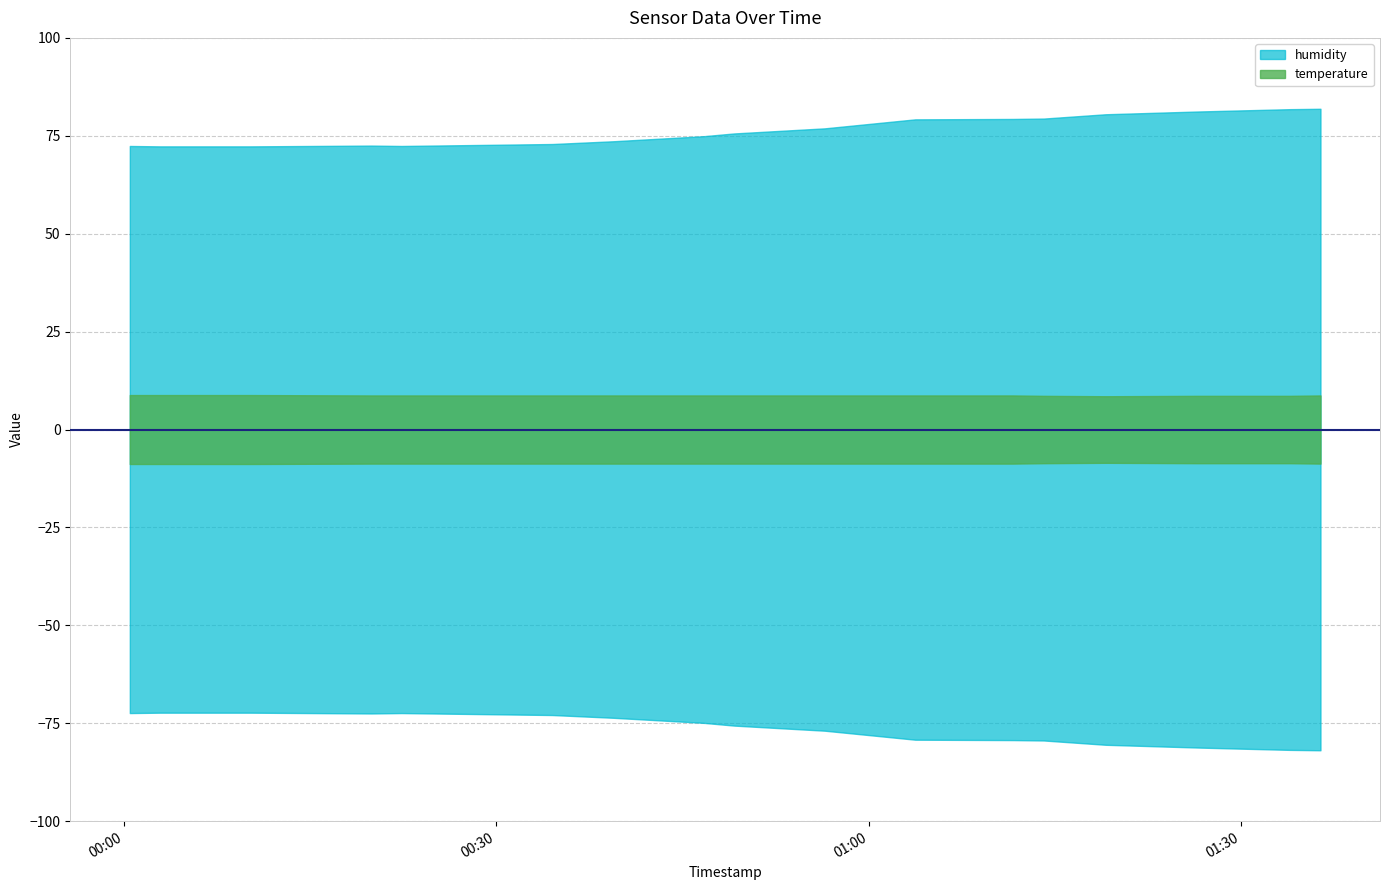

The humidity series shows 72.3 at 11:00. True or false?

True